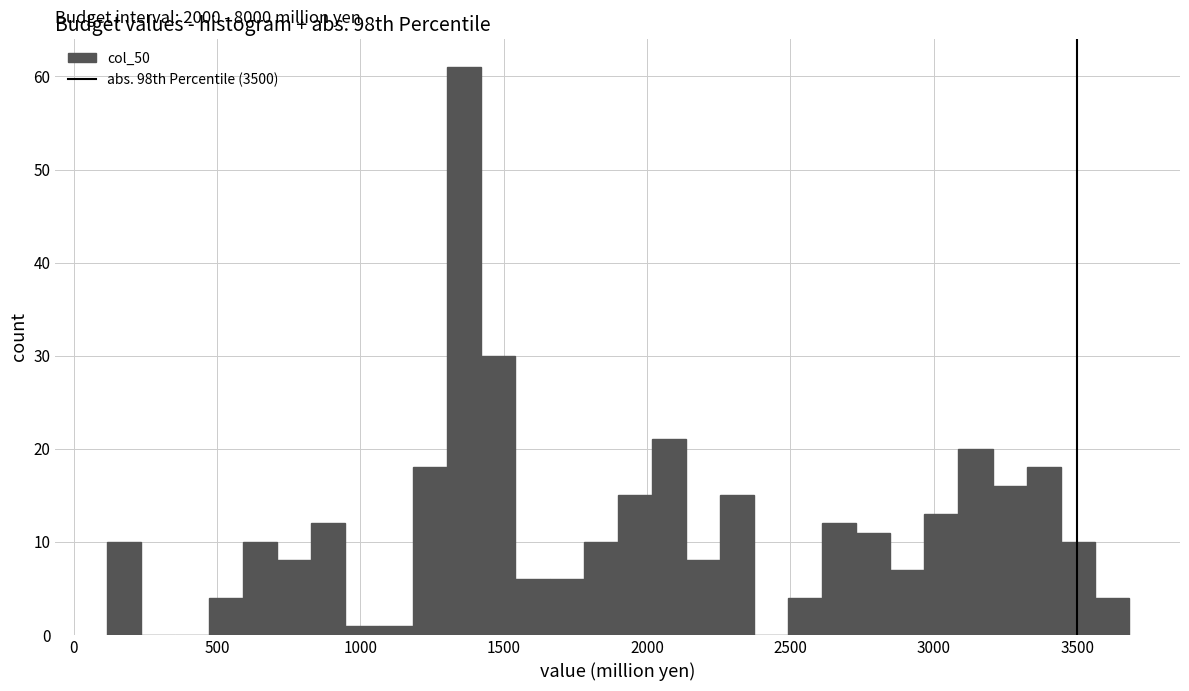

Around what value on the x-axis is the tallest bar? Give the approximate position of its centre, as read against the axis.

1350